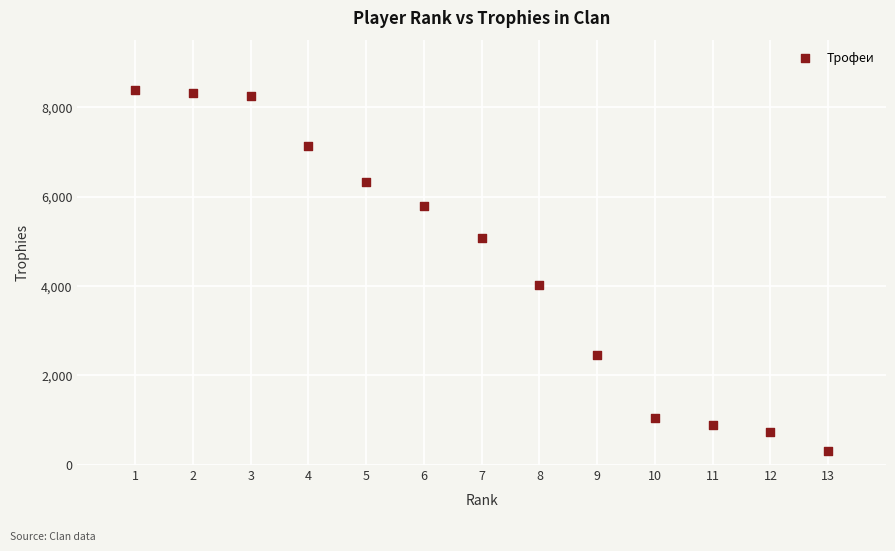

What Y value in the scatter plot is closest to 4344?

4009